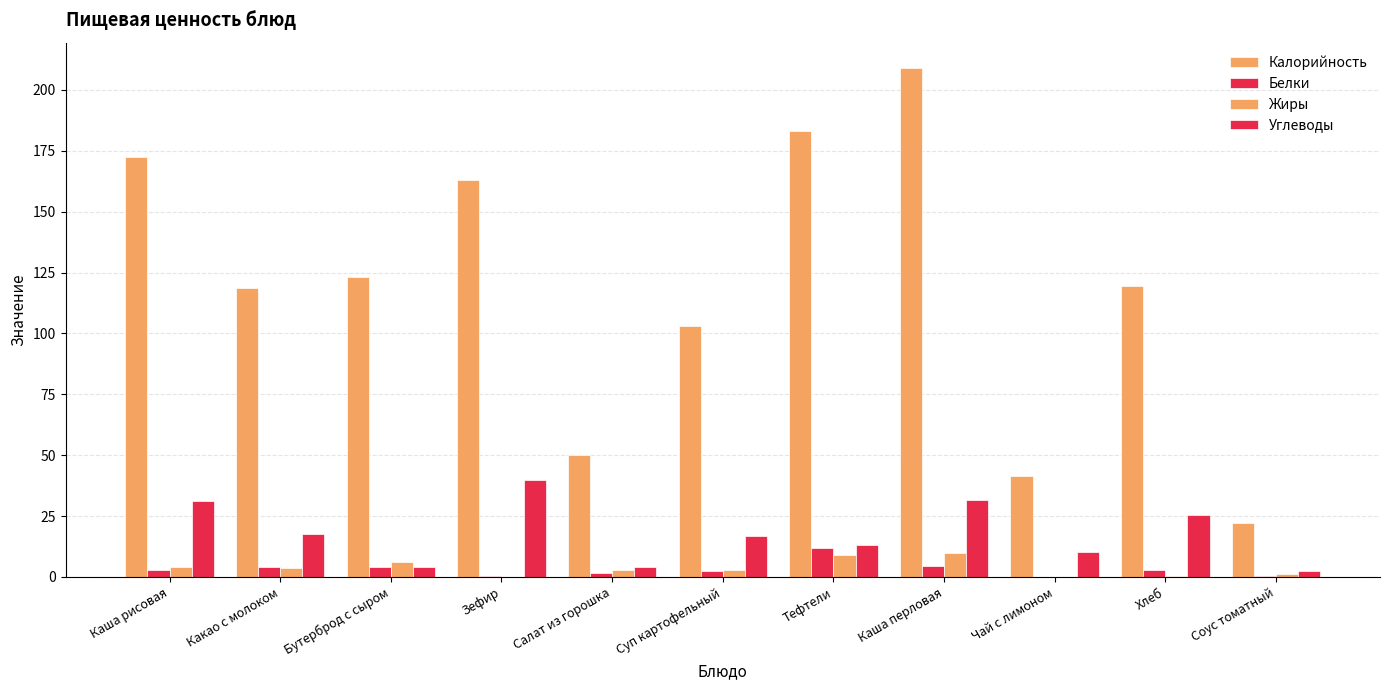

What is the label of the 11th bar from the left?

Соус томатный